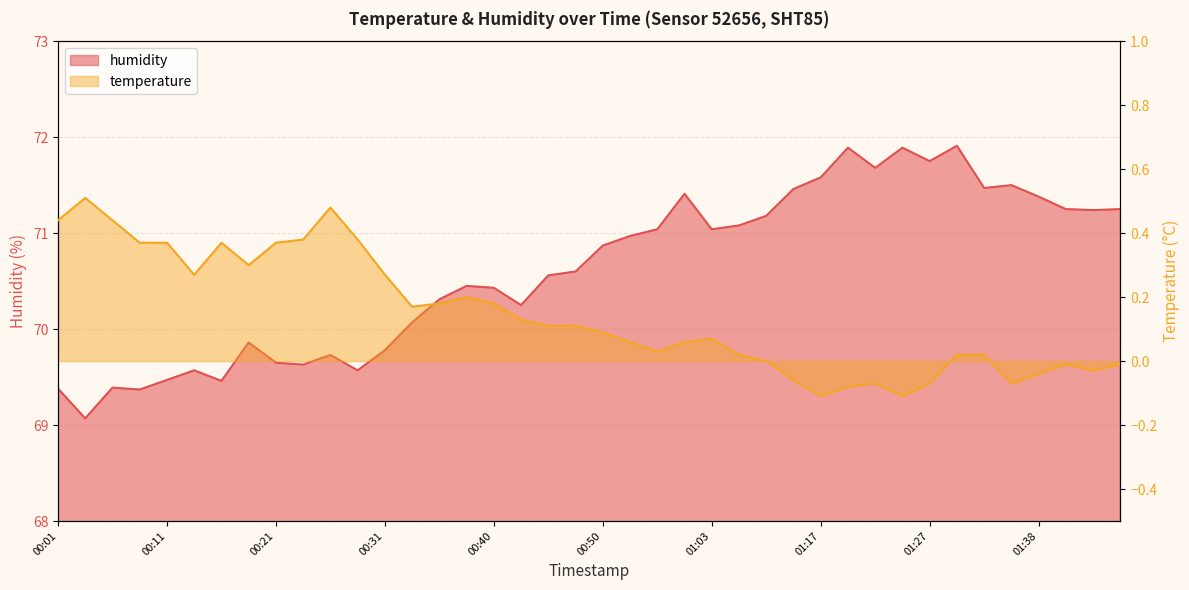

What is the difference between the humidity values at 00:21 and 00:01?

0.3